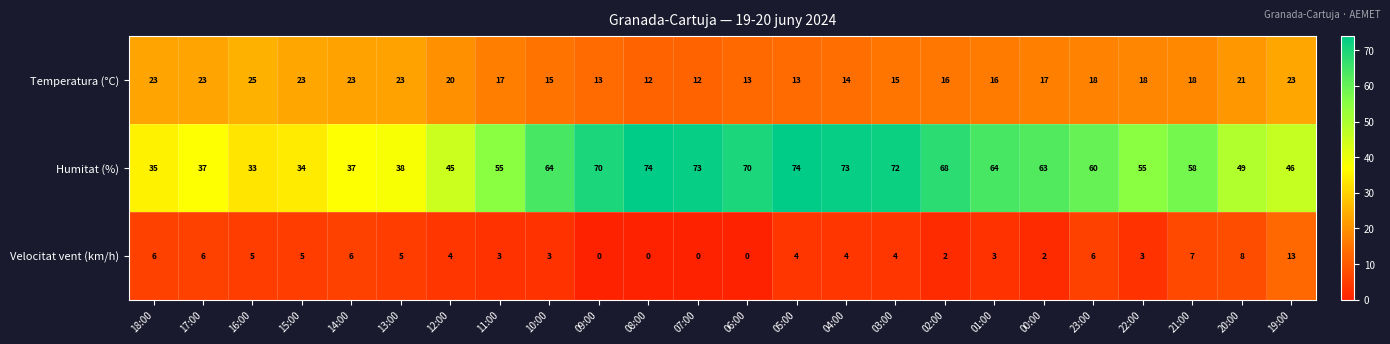

Which series has the largest total across all categories?

Humitat (%)